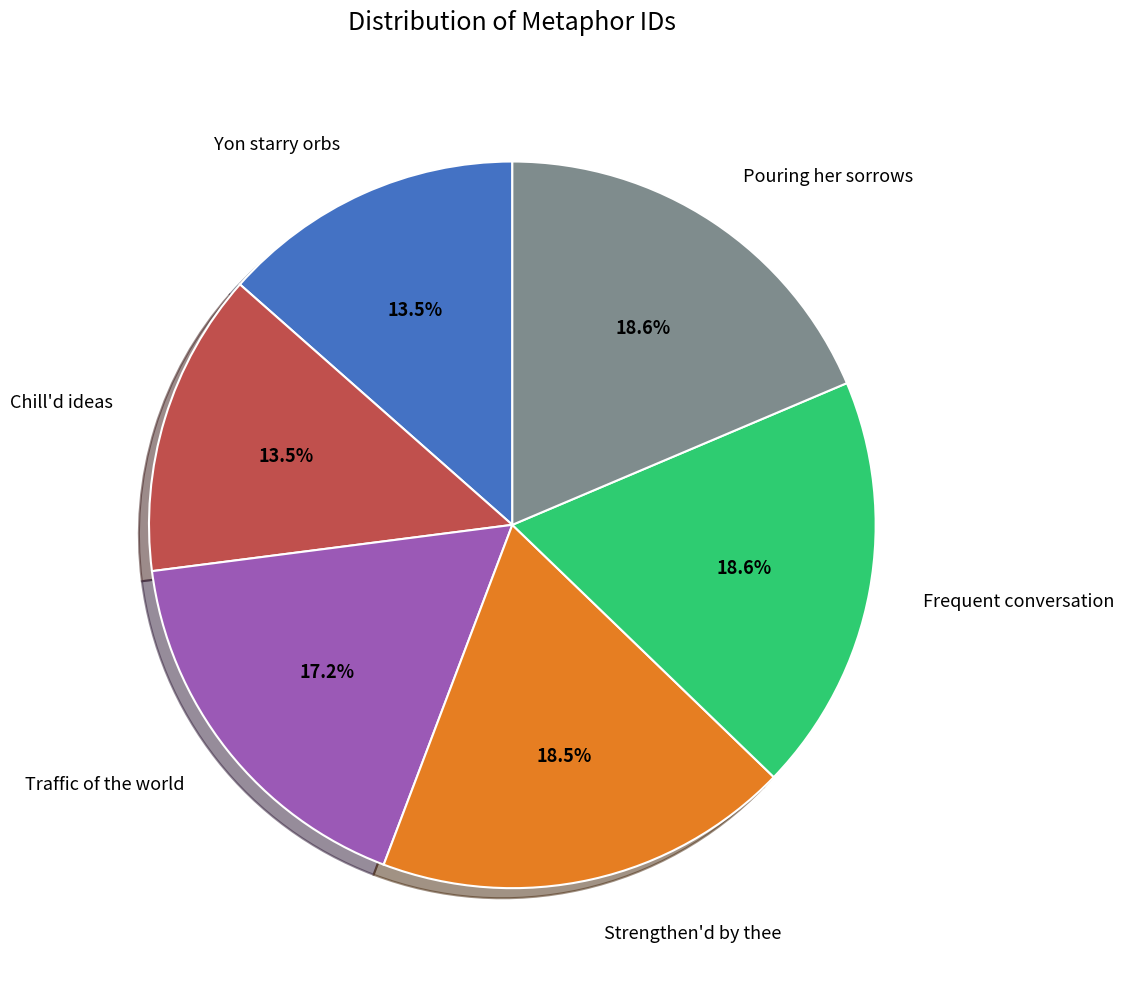

What percentage do Frequent conversation and Chill'd ideas together represent?

32.1%